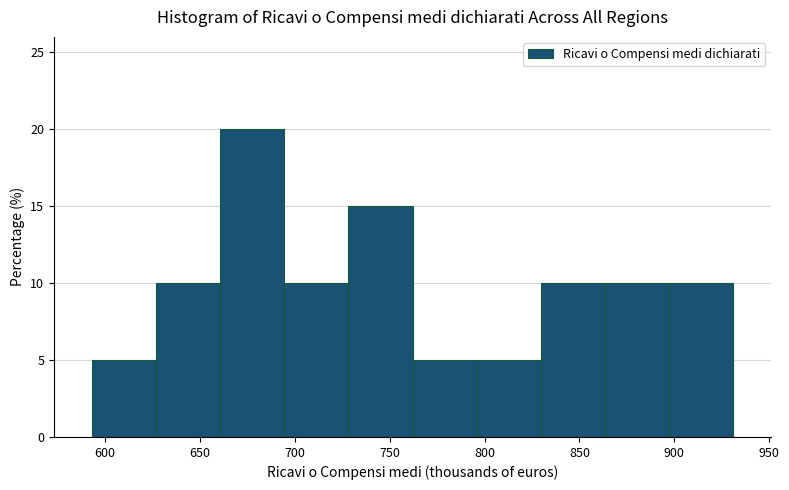

What is the height of the bar covering 865 to 895 on the x-axis? Neither the bar edges nor the heights are printed on the chart, so give them approximately, as read against the axes.

10